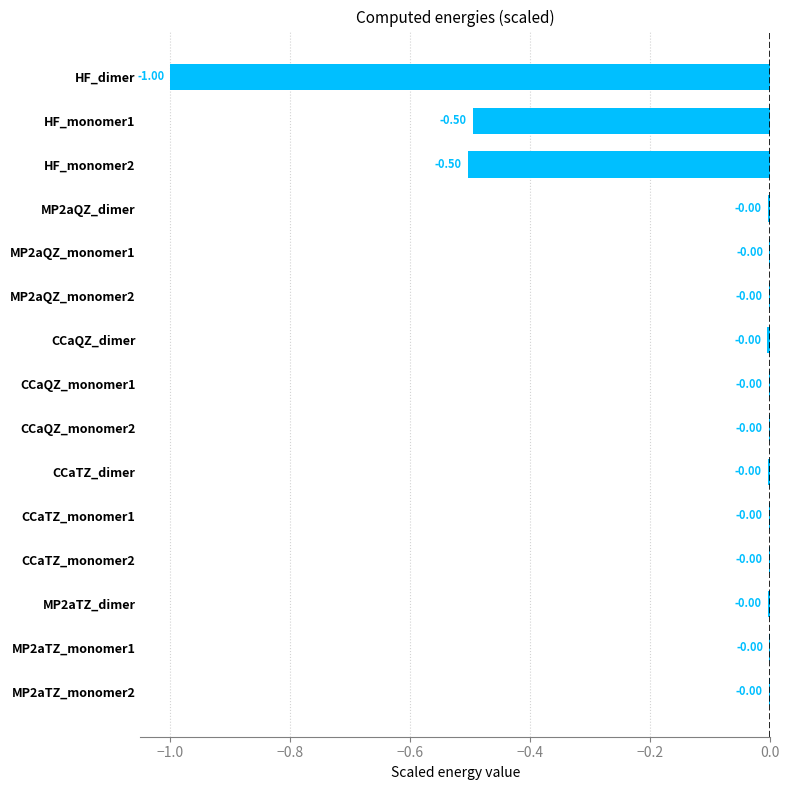

Are the bars horizontal?

Yes